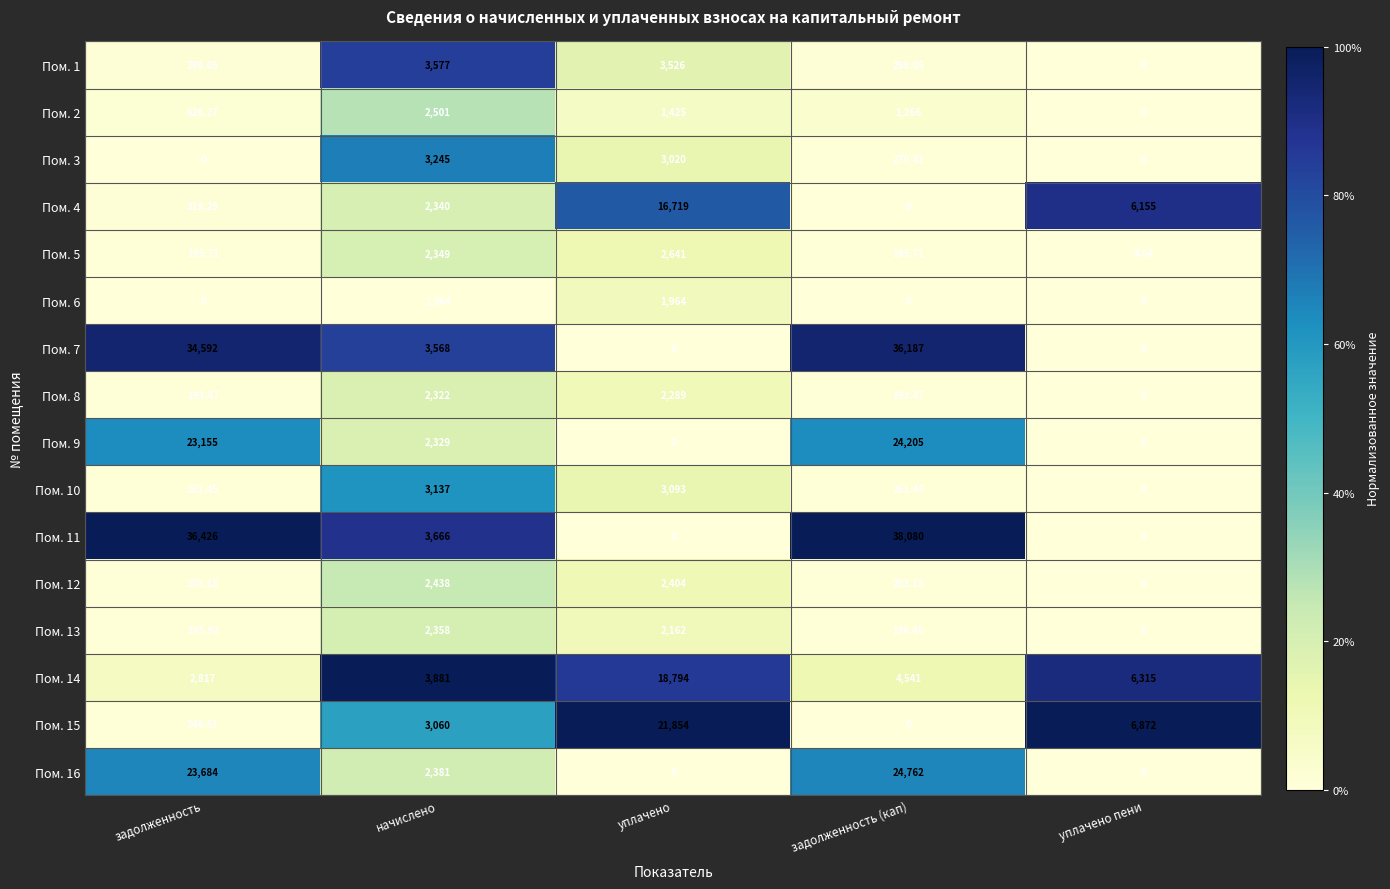

Where does the Пом. 2 series first go above 1266?

начислено